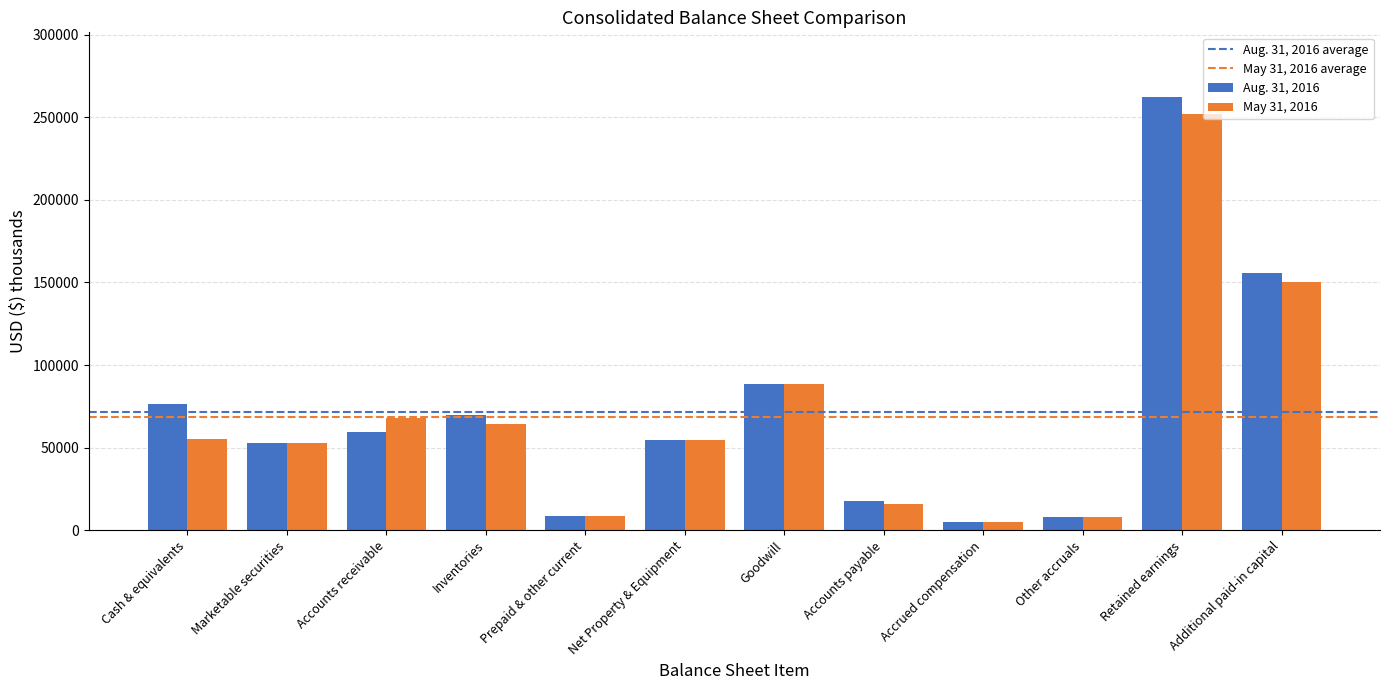

What is the label of the 9th bar from the left?

Accrued compensation